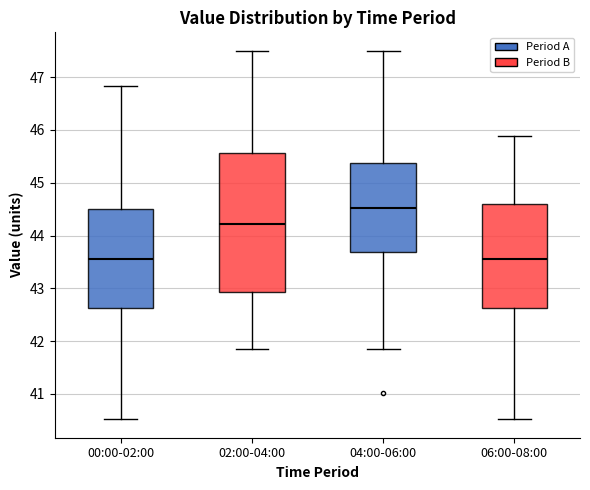

Reading left to right, read every box against the y-axis: the position of its median line, the range the box covers, and the ends of its whiskers. The values are not printed on the chart, so give them approximately, as read against the axis.

00:00-02:00: median 43.6, box 42.6 to 44.5, whiskers 40.5 to 46.8
02:00-04:00: median 44.2, box 42.9 to 45.6, whiskers 41.9 to 47.5
04:00-06:00: median 44.5, box 43.7 to 45.4, whiskers 41.9 to 47.5
06:00-08:00: median 43.6, box 42.6 to 44.6, whiskers 40.5 to 45.9